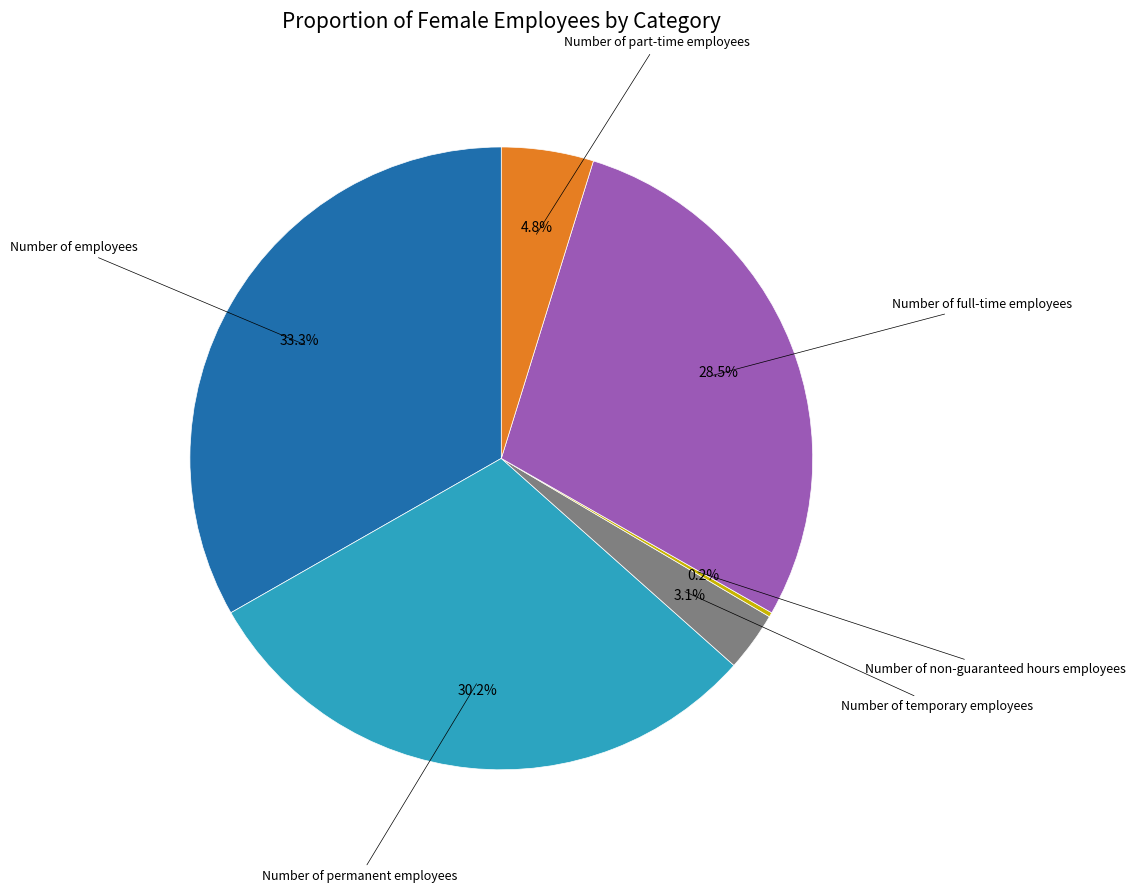

Does any single category account for the majority?

No